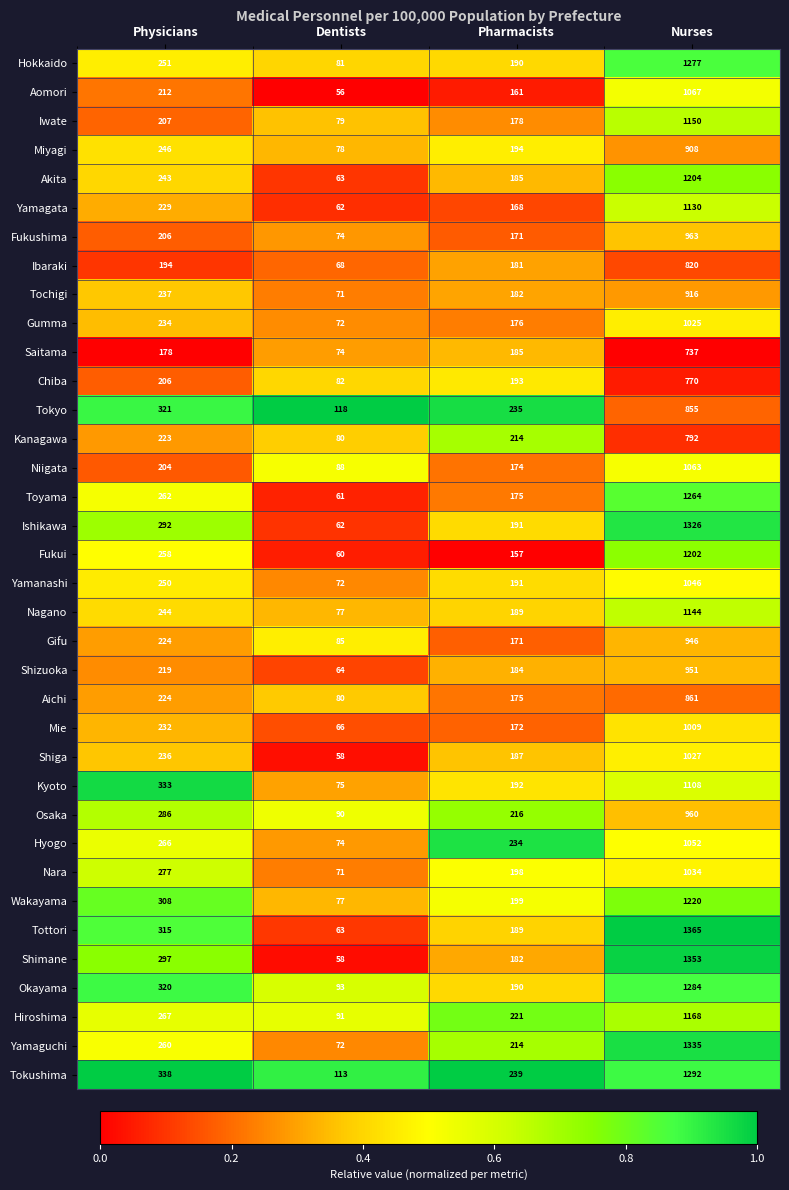

What is the sum of the Toyama values at Dentists and Nurses?

1325